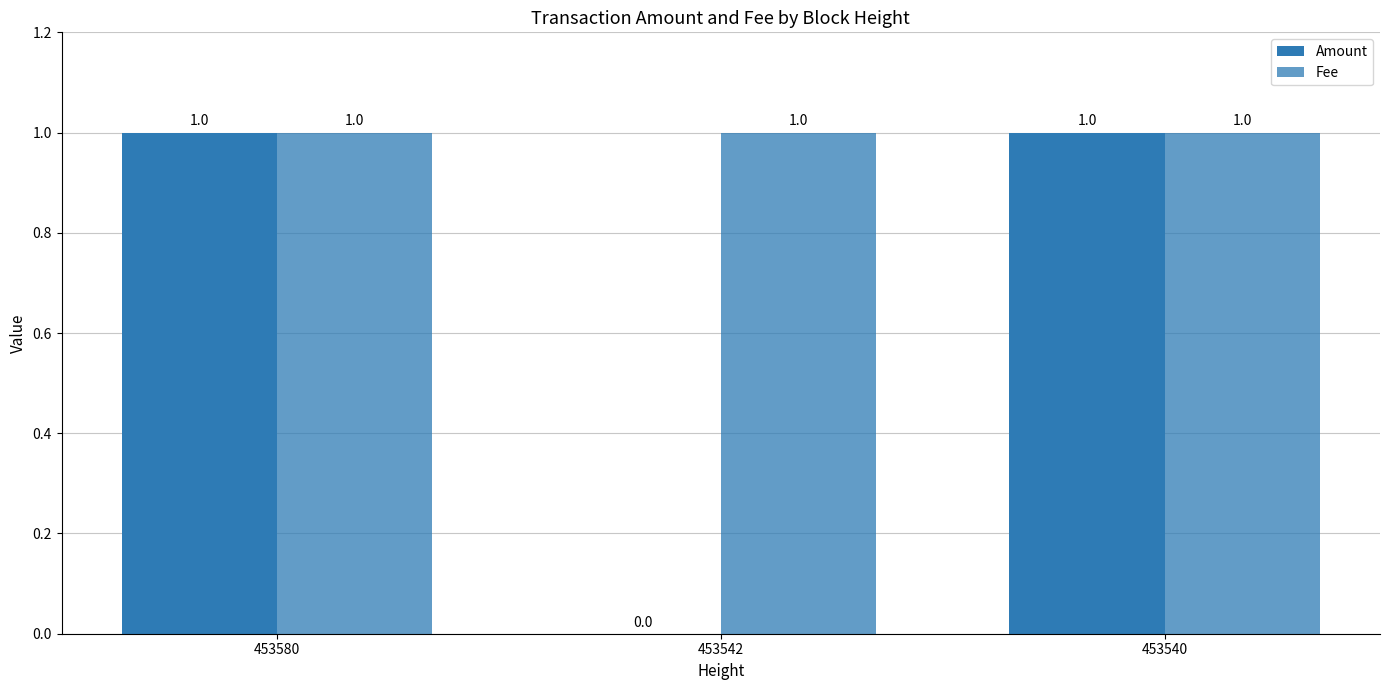

How many values in Amount are above zero?

2